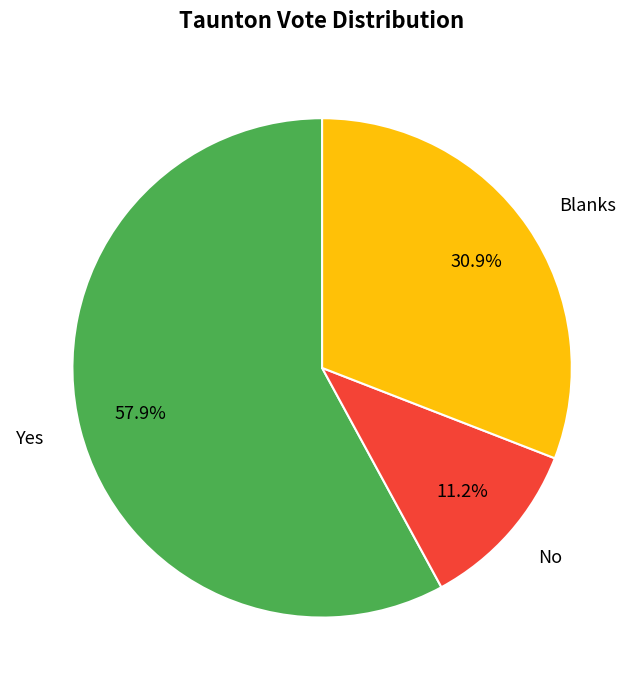

What is the smallest slice in the pie chart?

No